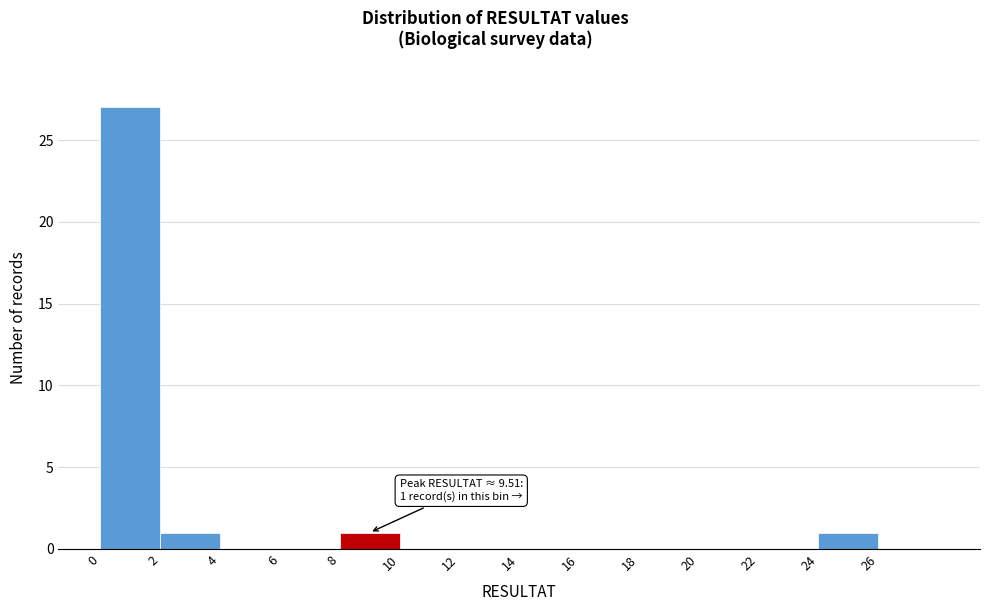

Which range on the x-axis has the tallest bar?

0 to 2